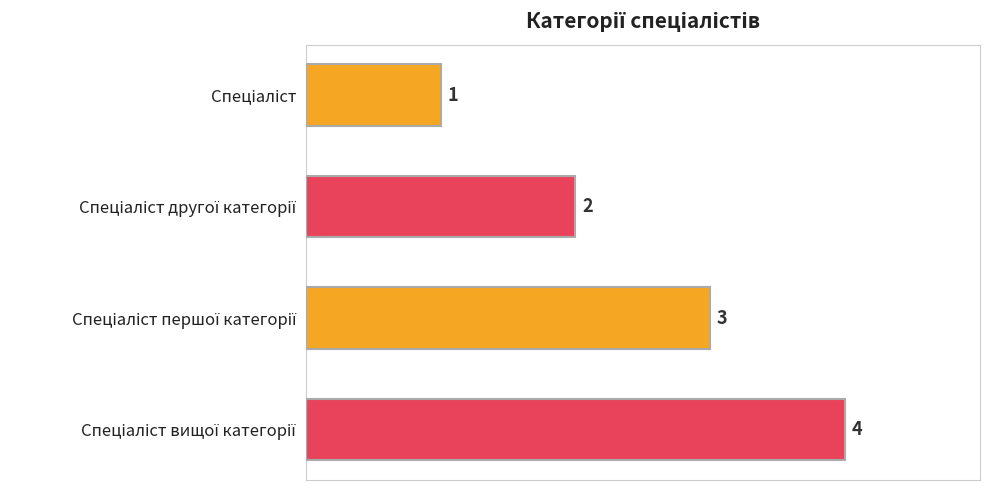

Count the values in the range 2 to 4.

3